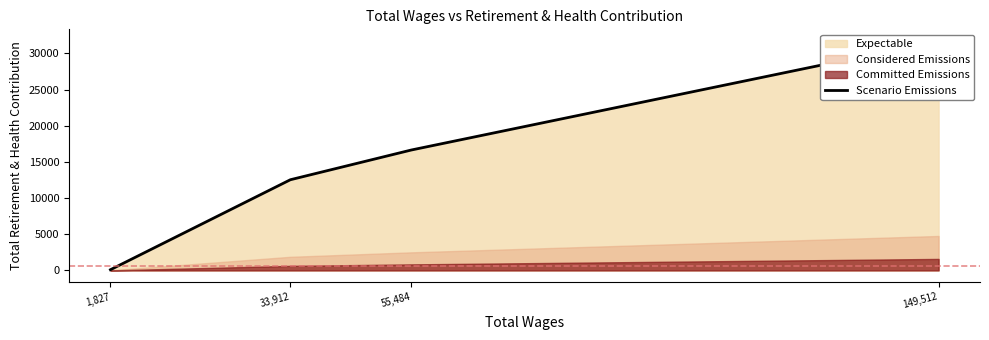

What is the difference between the maximum and minimum values?

31659